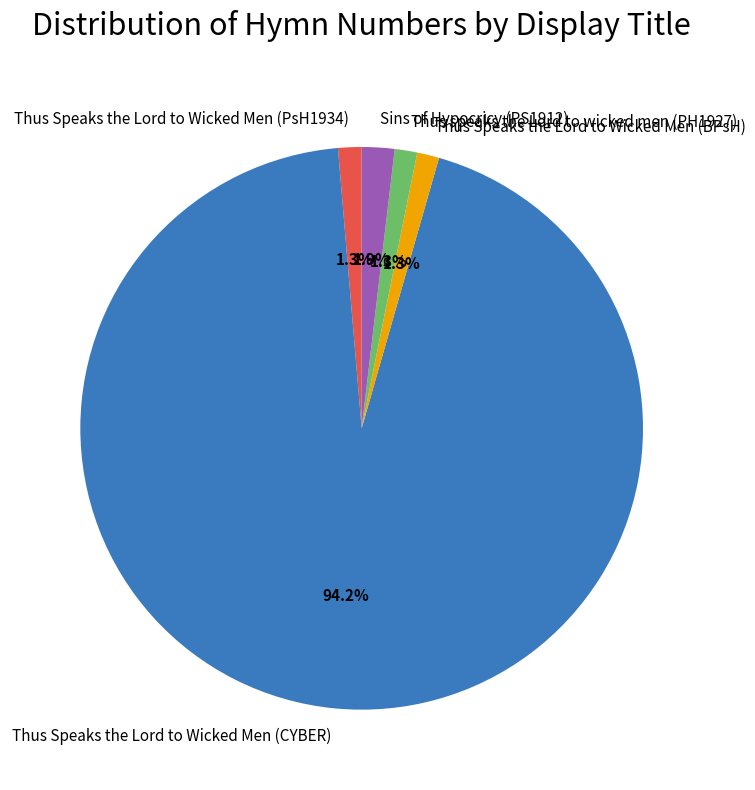

Between Thus Speaks the Lord to Wicked Men (CYBER) and Thus speaks the Lord to wicked men (PH1927), which is larger?

Thus Speaks the Lord to Wicked Men (CYBER)